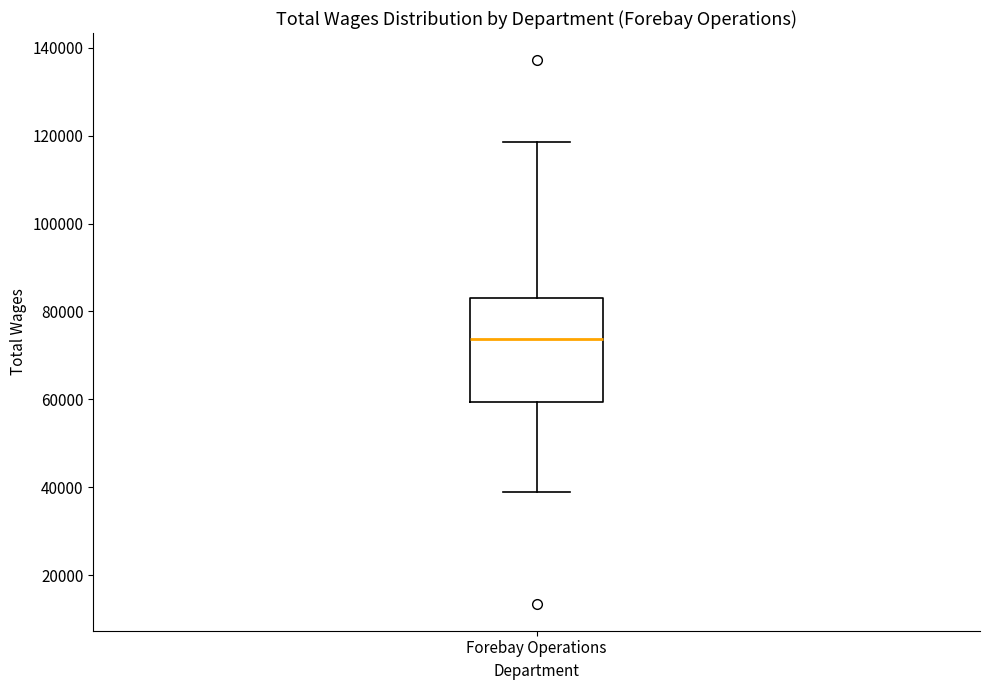

Read this box plot against the y-axis: the position of the median line, the range covered by the box, and the ends of both whiskers. The values are not printed on the chart, so give them approximately, as read against the axis.

median 74000, box 60000 to 84000, whiskers 38000 to 118000